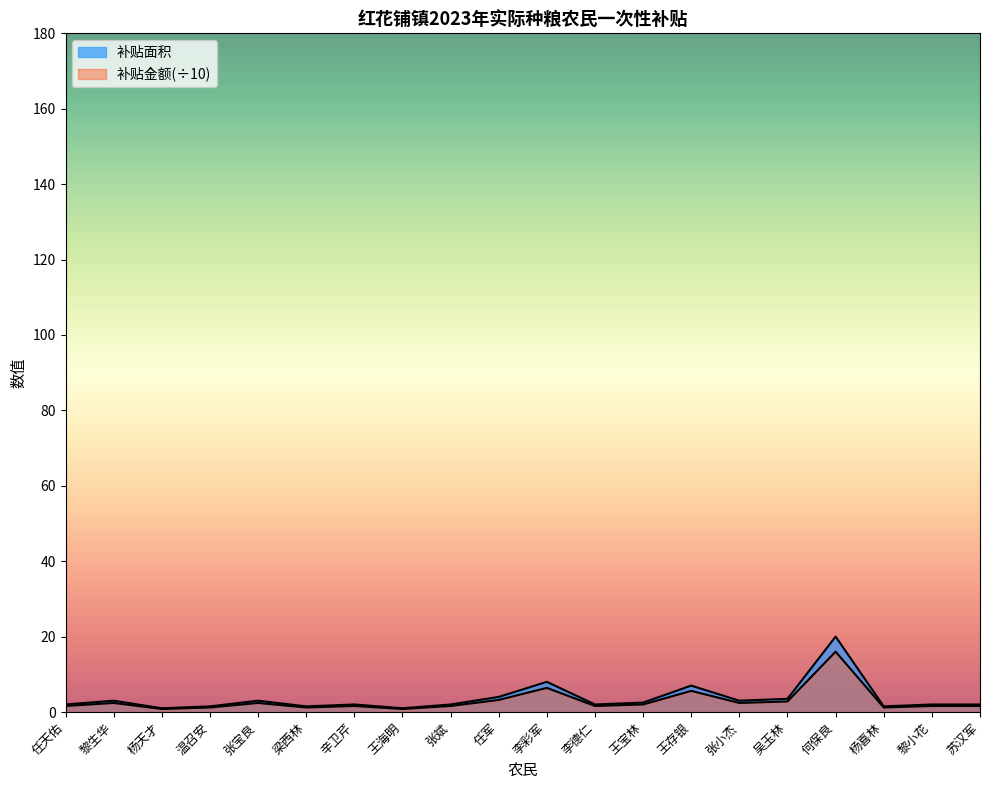

What is the maximum value for 补贴金额?

16.0